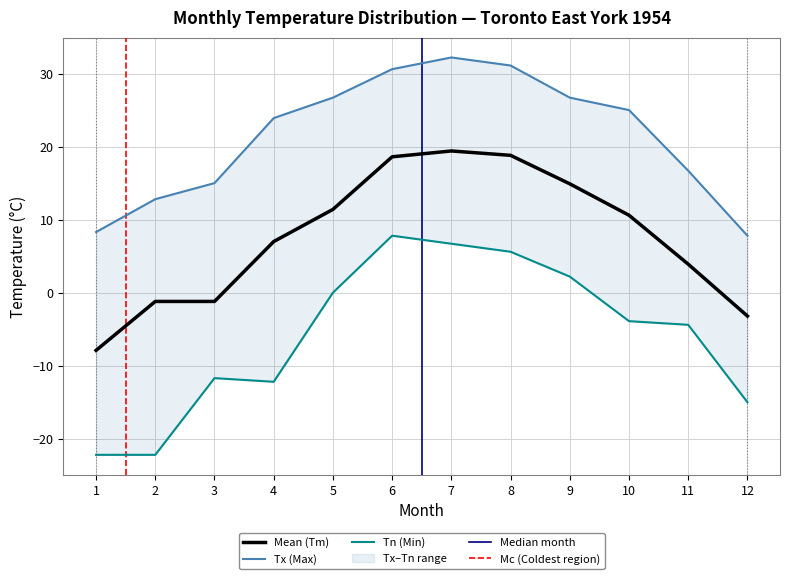

How many lines are shown in the chart?

3